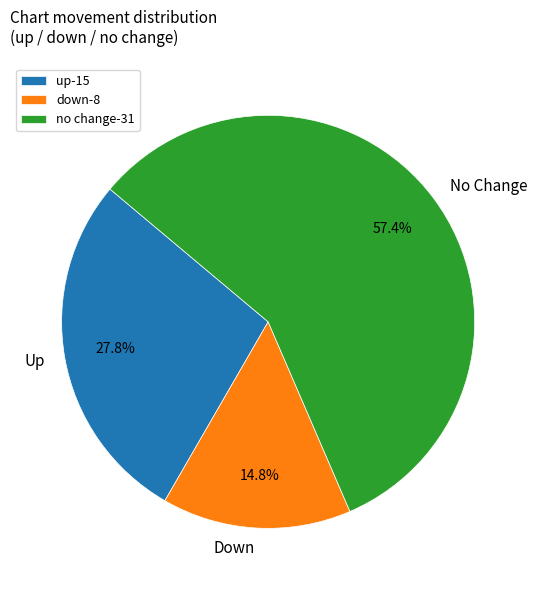

Combined, do Down and Up account for over 50%?

No